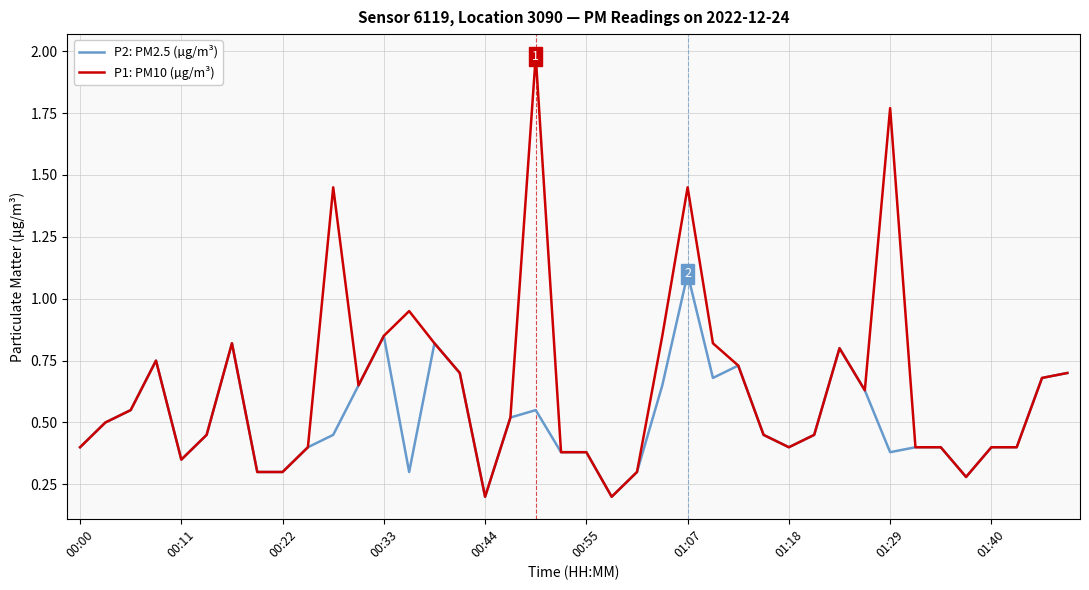

Which series has the largest total across all categories?

P1: PM10 (µg/m³)